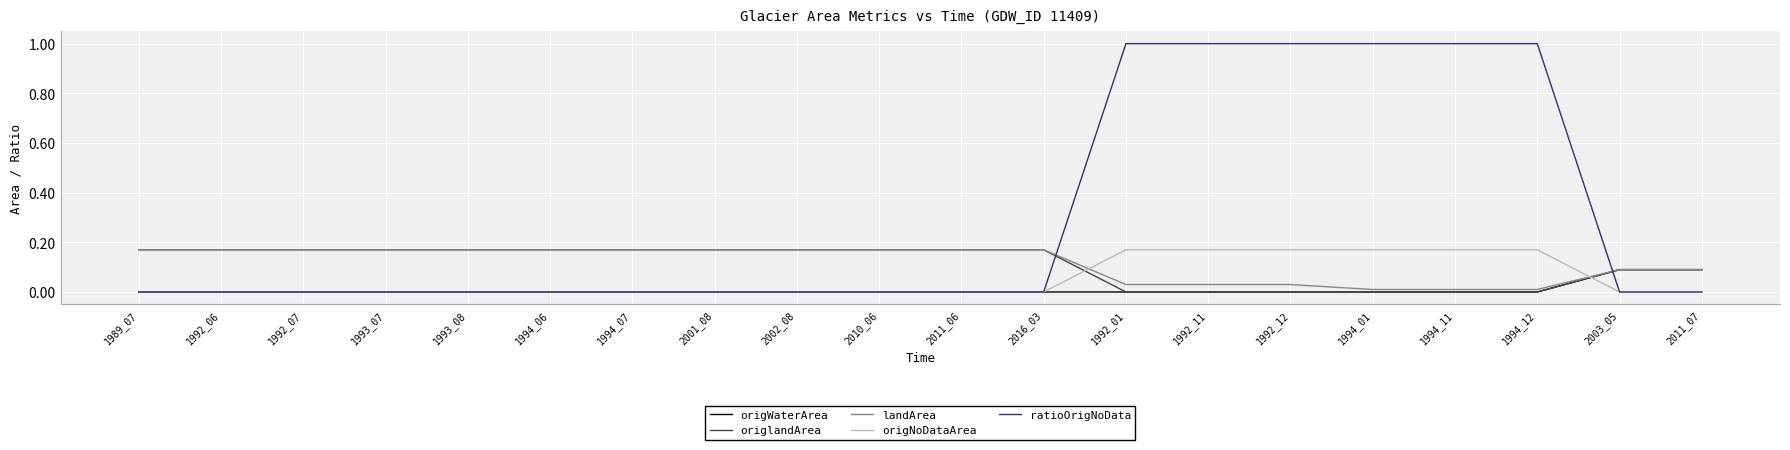

Which series has the widest spread of values?

ratioOrigNoData